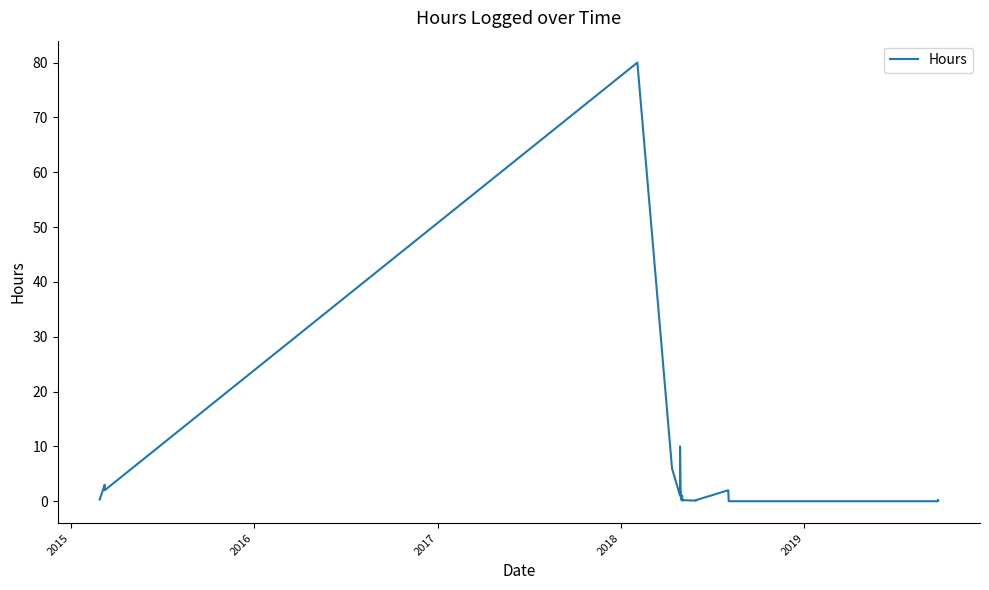

True or false: the data shows 3.3 at 7.

False